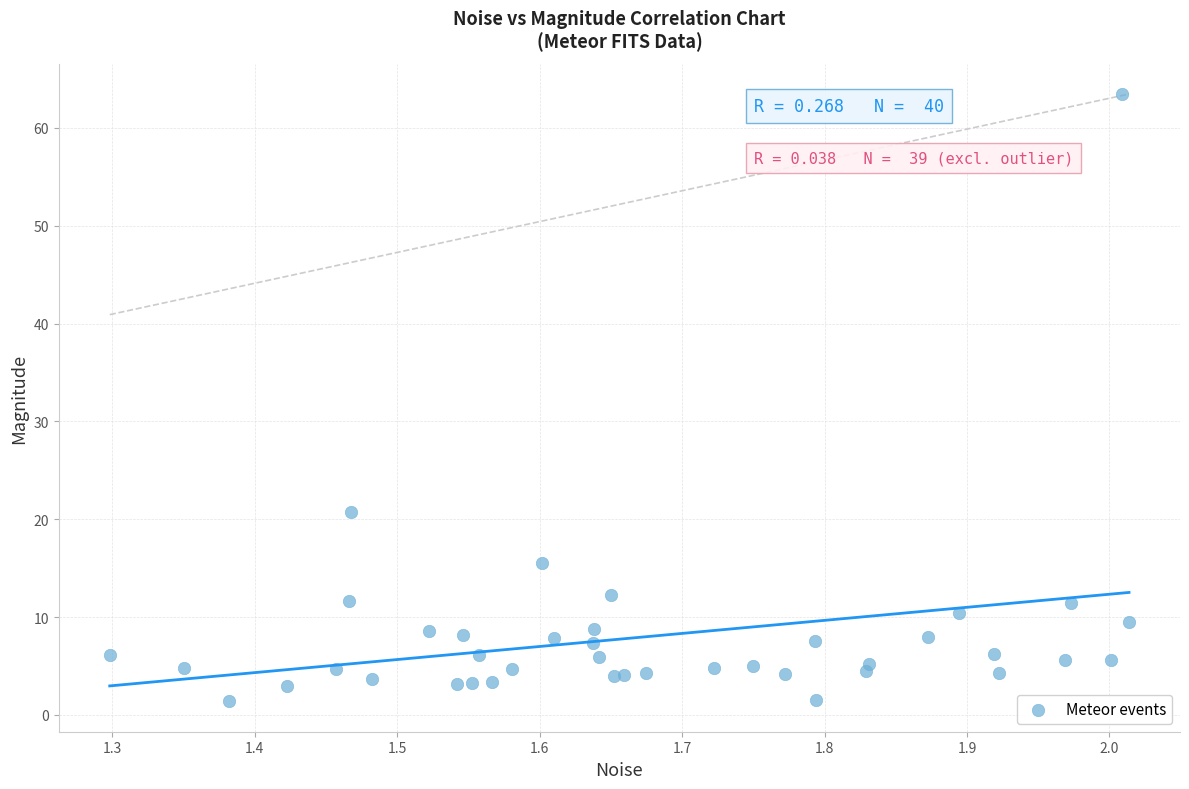

What Y value in the scatter plot is closest to 32?

20.7